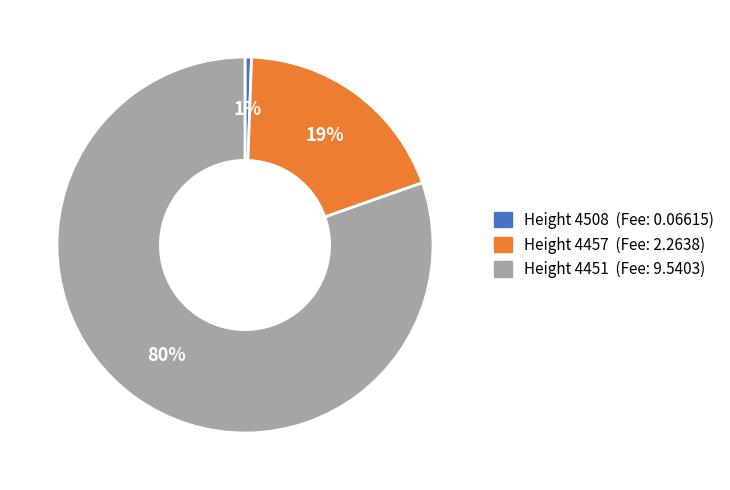

To the nearest percent, what is the average slice percentage?

33%